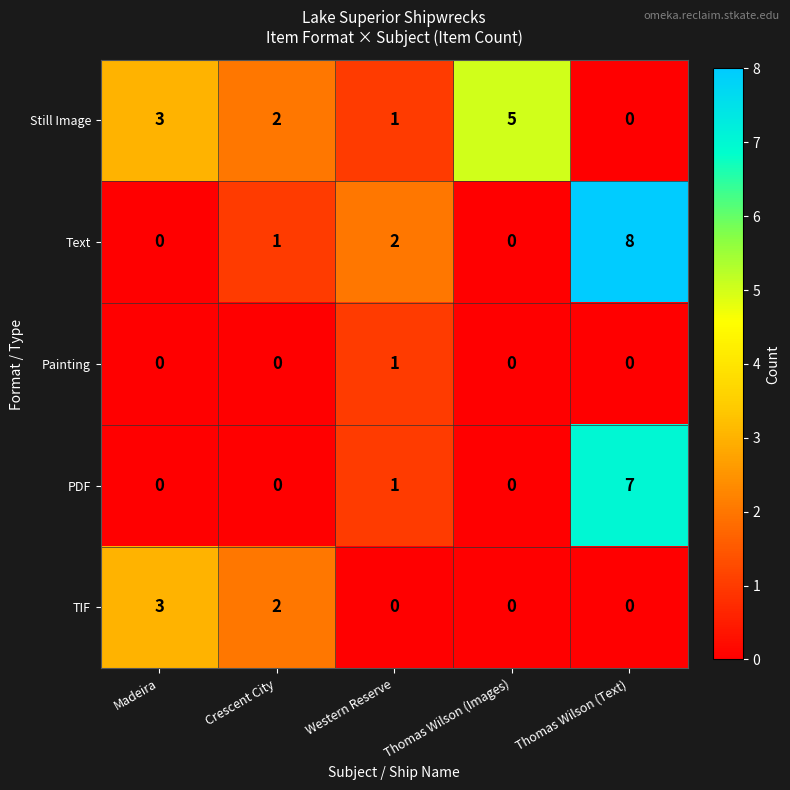

List the series in order of their peak value, highest first.

Text, PDF, Still Image, TIF, Painting